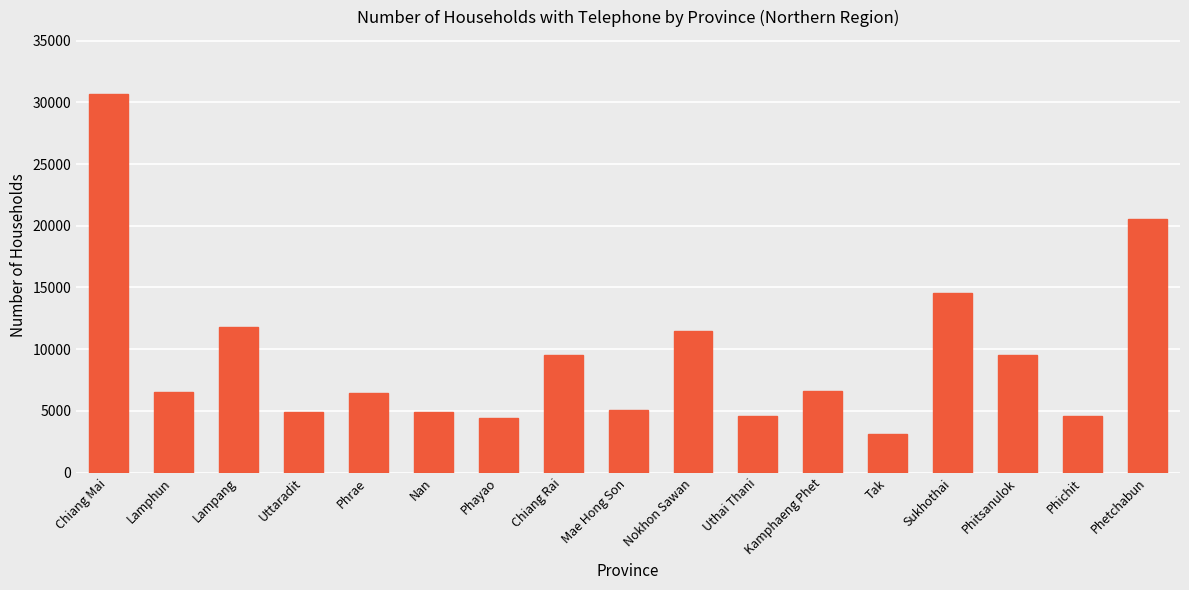

The chart shows a value of 6442.1 at Uttaradit. True or false?

False